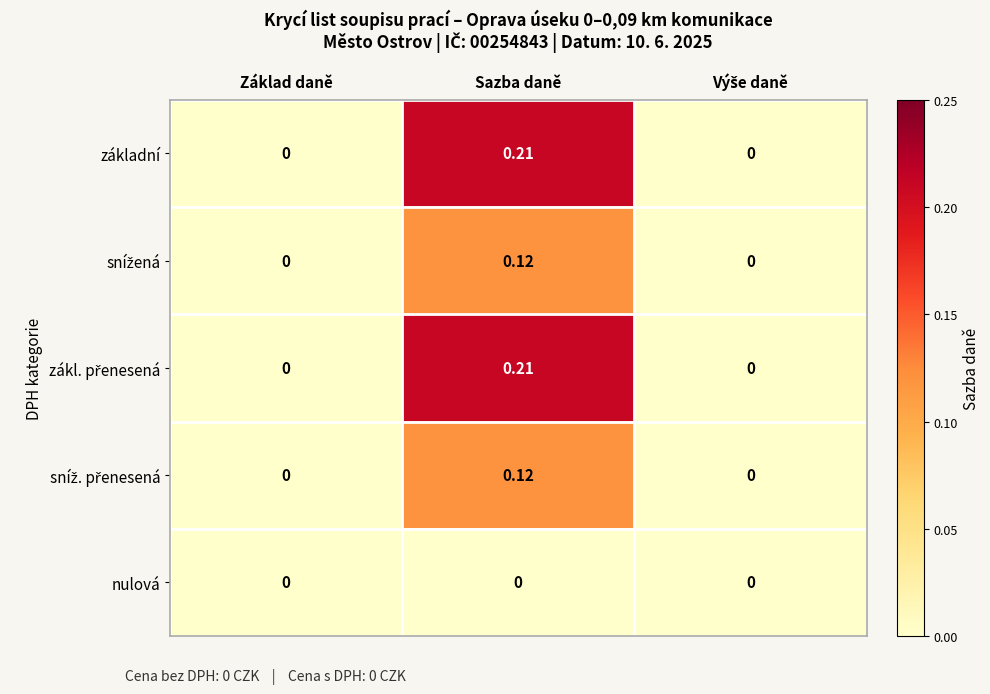

At which category does the chart reach its peak across all series?

Sazba daně